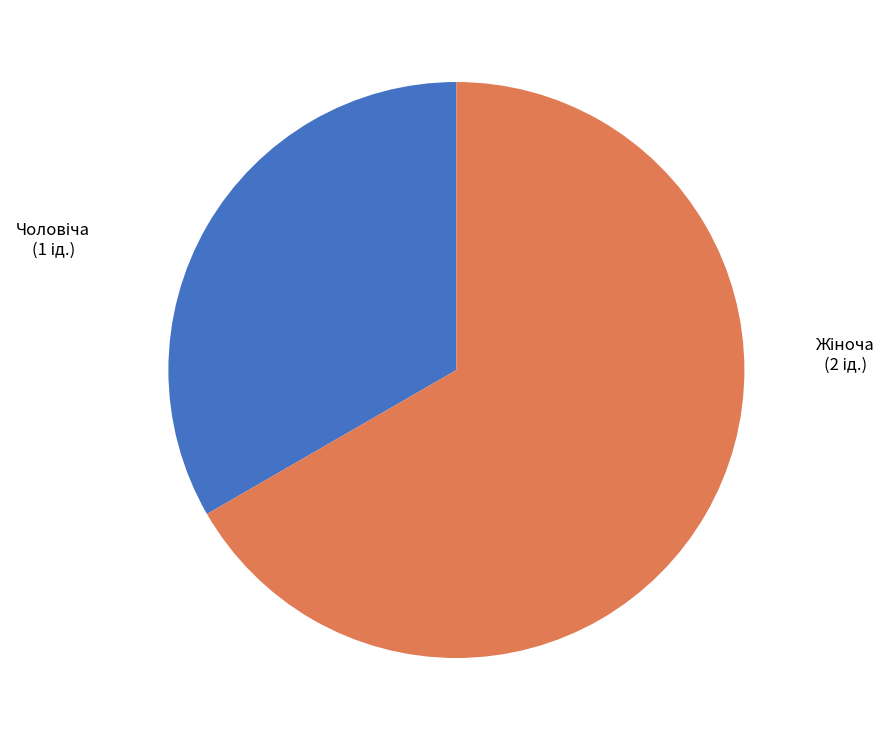

Is there a majority slice in this chart?

Yes